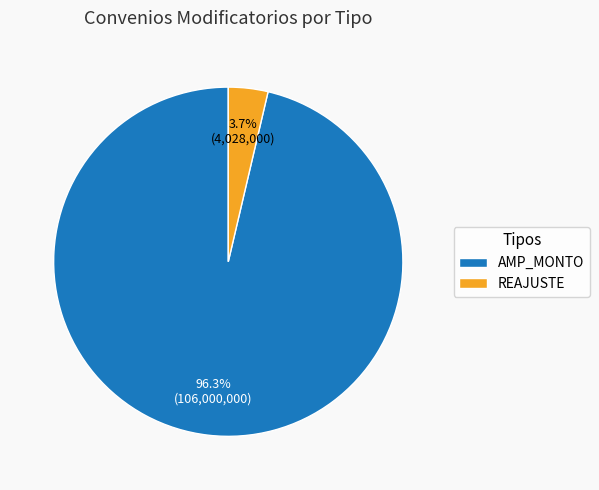

Rank the categories by value from highest to lowest.

AMP_MONTO, REAJUSTE